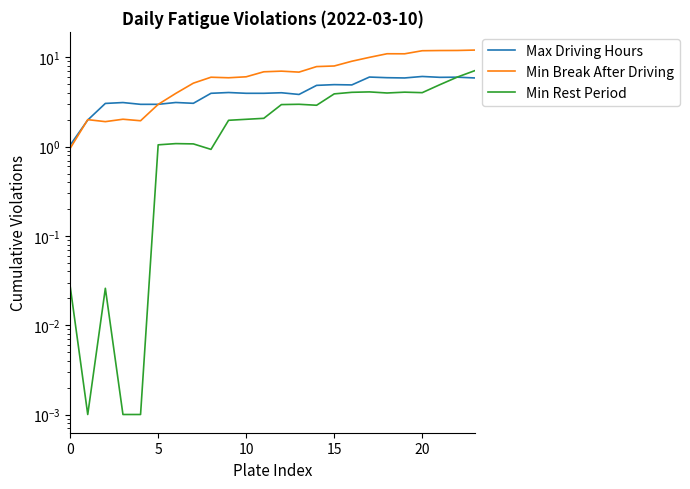

Which has a higher value, 11 or 7?

11